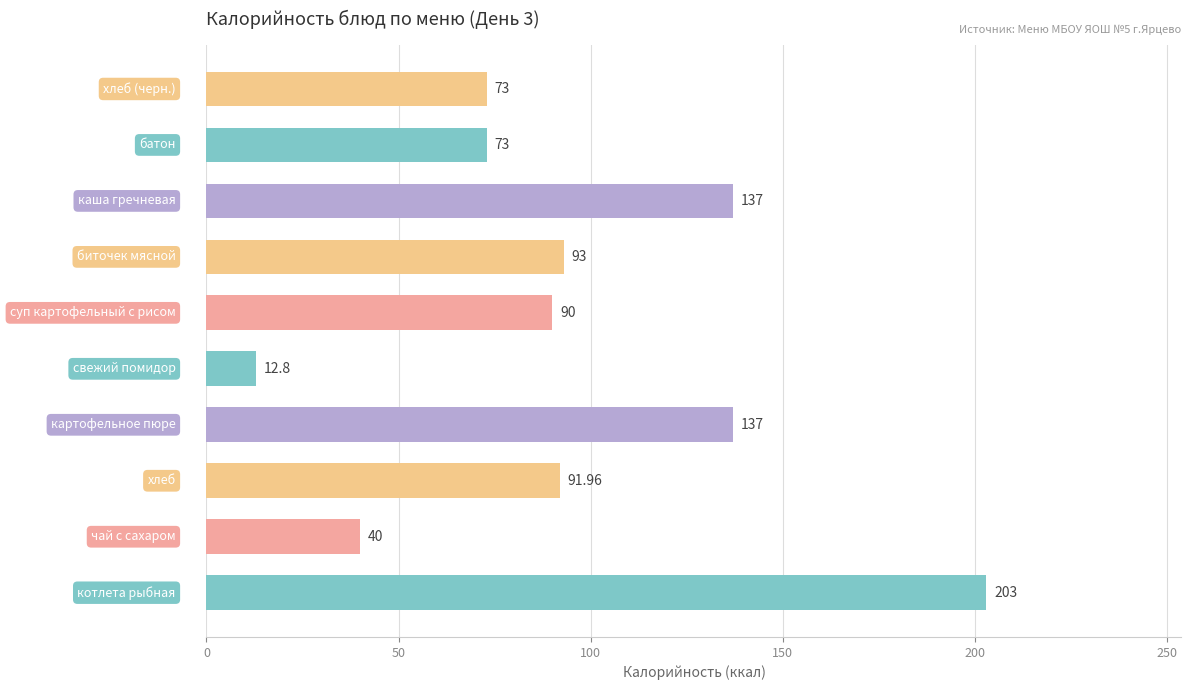

What is the average value?

95.1